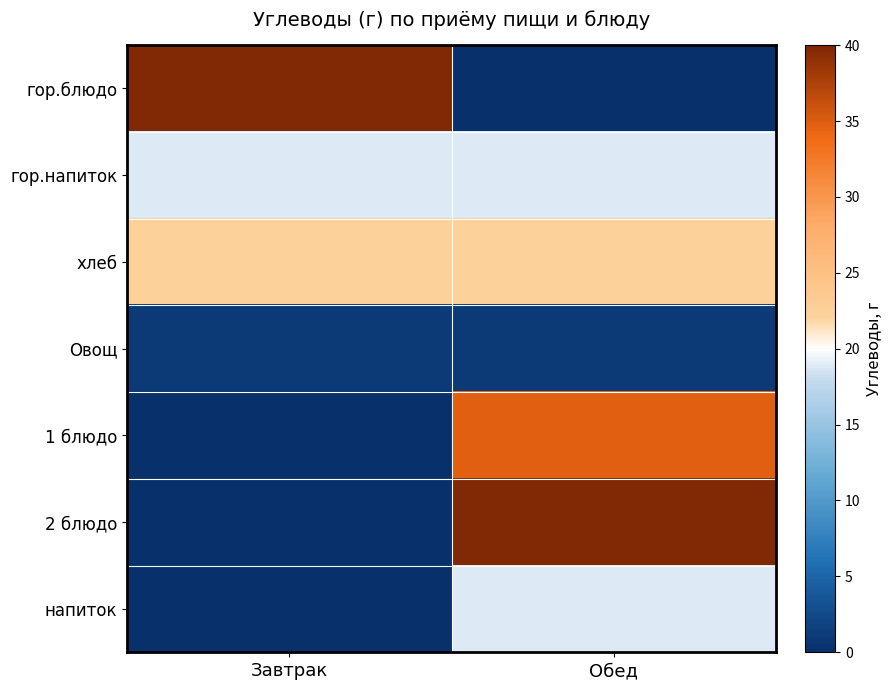

List the series in order of their peak value, highest first.

гор.блюдо, 2 блюдо, 1 блюдо, хлеб, гор.напиток, напиток, Овощ